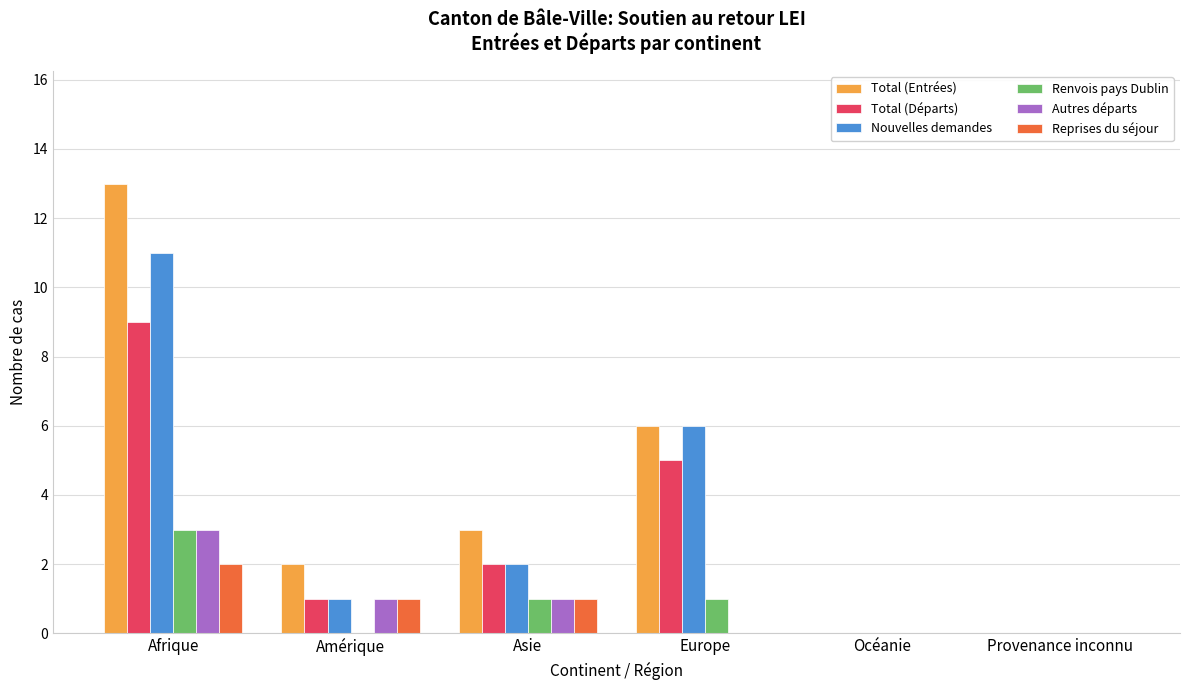

Reading left to right, transcribe all the data shown in this chart.

Total (Entrées): 13	2	3	6	0	0
Total (Départs): 9	1	2	5	0	0
Nouvelles demandes: 11	1	2	6	0	0
Renvois pays Dublin: 3	0	1	1	0	0
Autres départs: 3	1	1	0	0	0
Reprises du séjour: 2	1	1	0	0	0